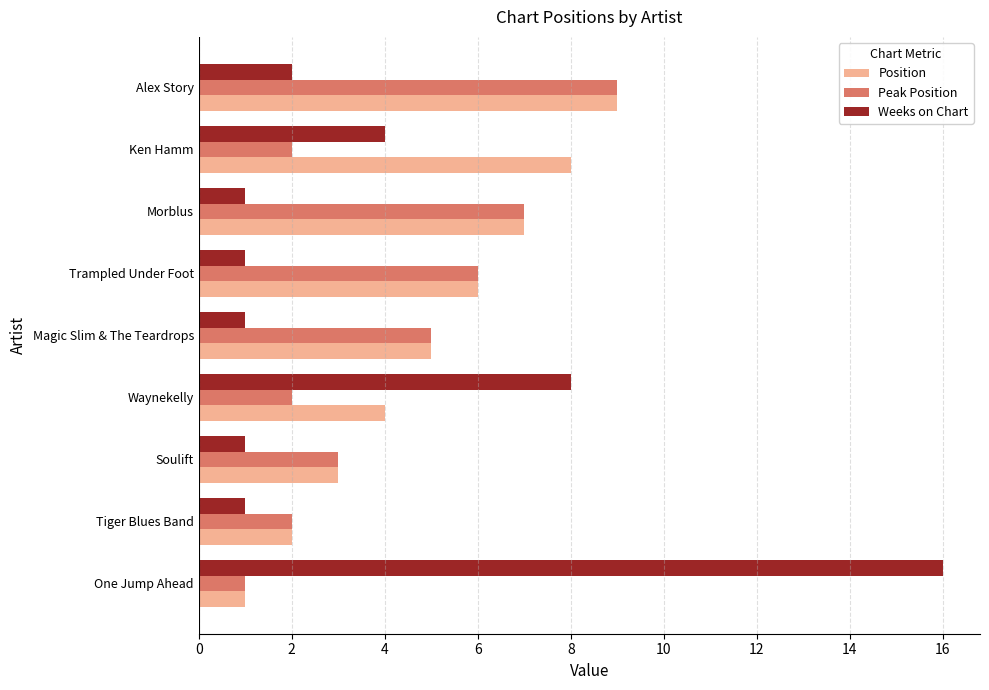

What is the difference between the maximum and minimum values in the Position series?

8